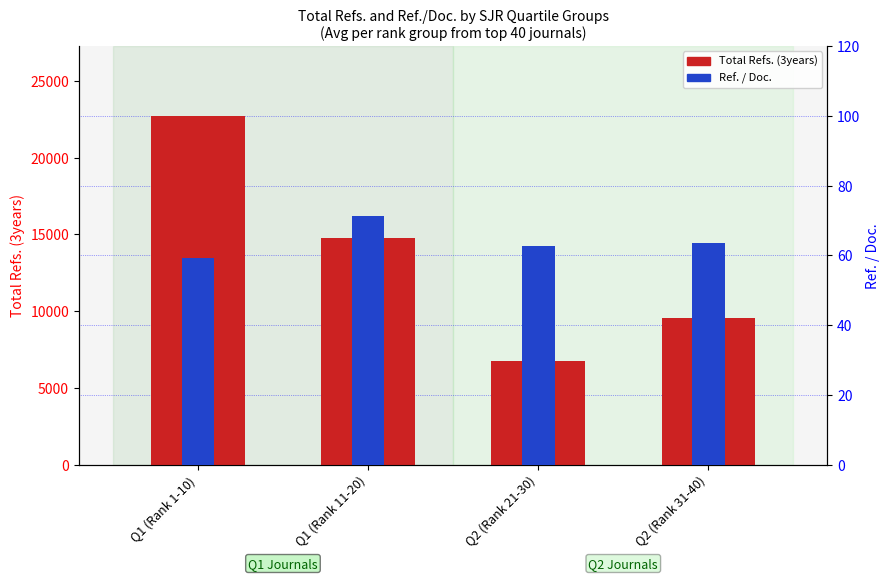

How many values in the Ref. / Doc. series exceed 63?

2